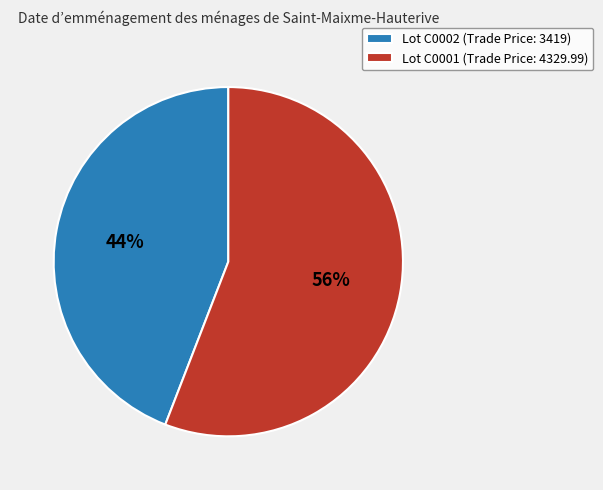

To the nearest percent, what portion does Lot C0002 (Trade Price: 3419) represent?

44%